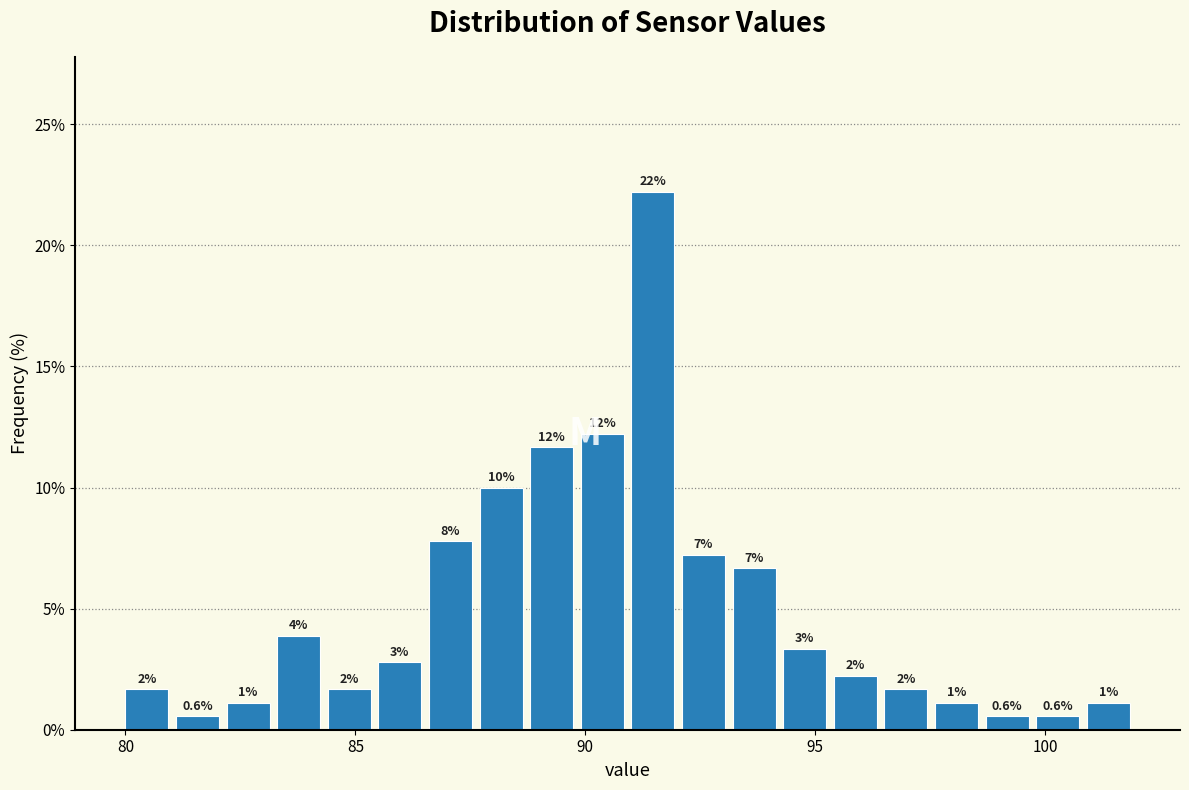

Read against the x-axis, roughly where is the centre of the tallest bar?

91.5